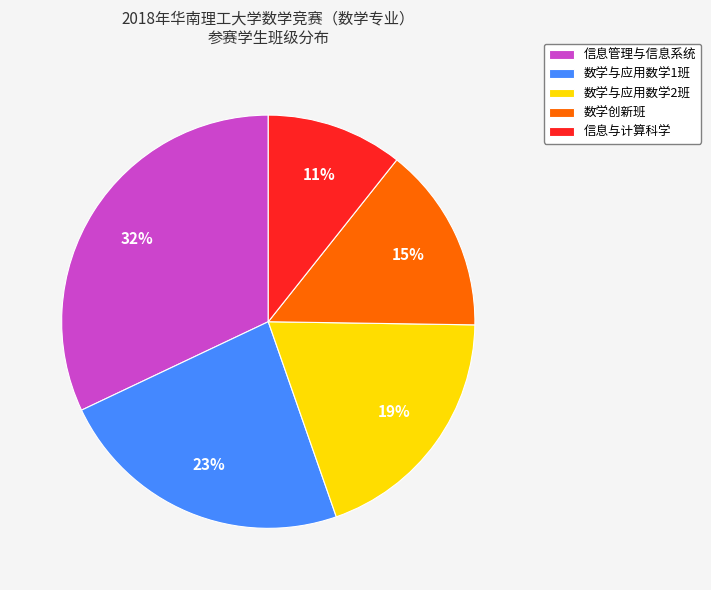

The 信息与计算科学 slice represents 16% of the pie. True or false?

False